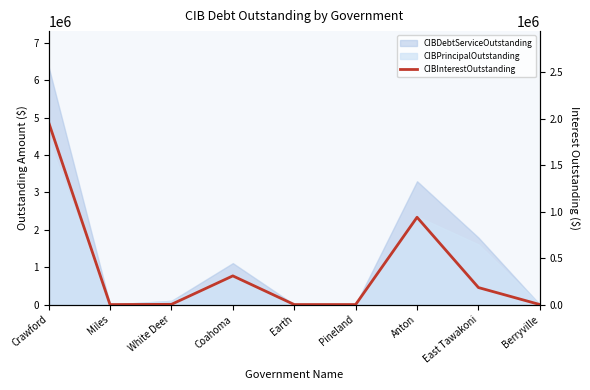

Rank the categories by value from lowest to highest.

Miles, Earth, Pineland, Berryville, White Deer, East Tawakoni, Coahoma, Anton, Crawford